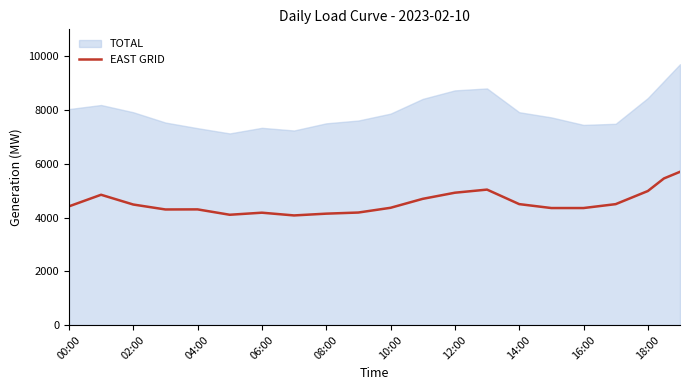

What is the minimum value for EAST GRID?

4077.0